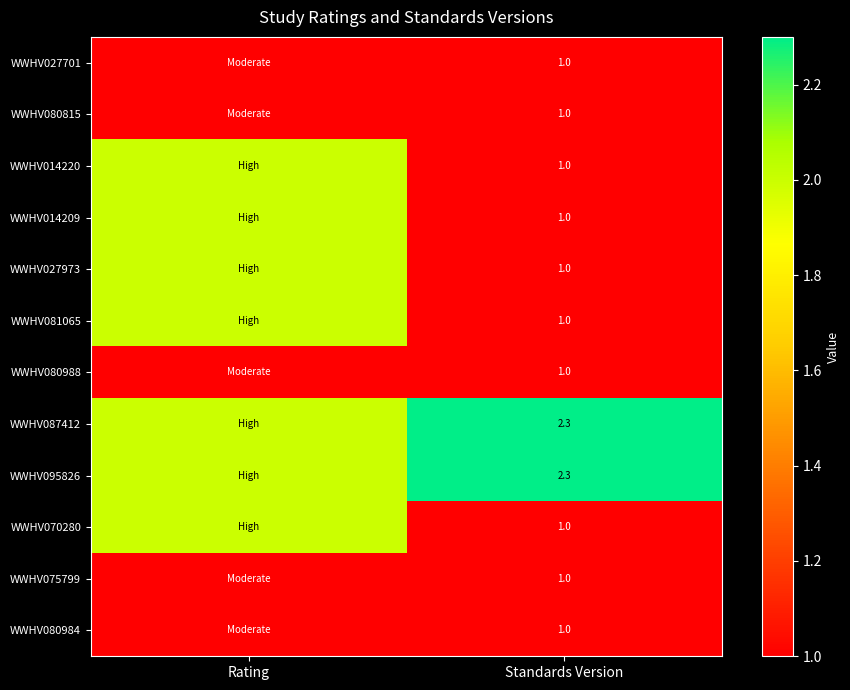

What is the difference between the highest and lowest values at Standards Version?

1.3